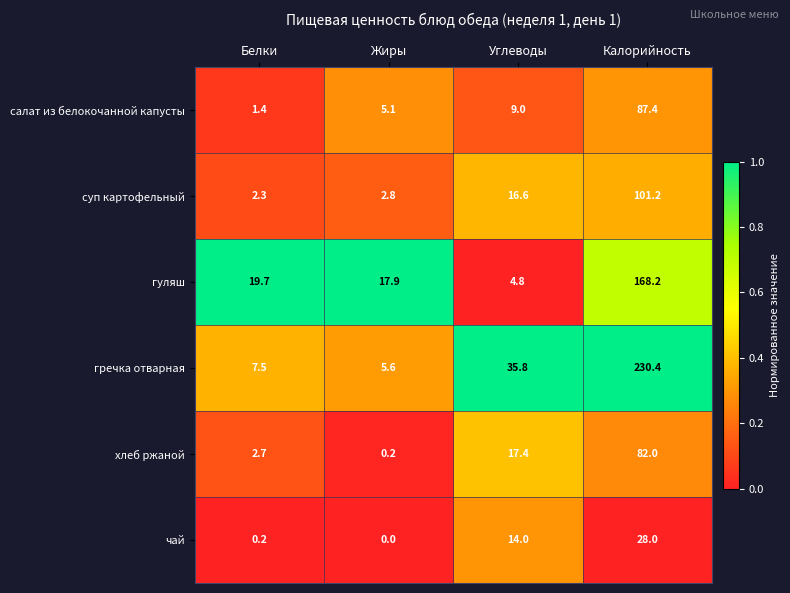

What is the sum of the чай values at Углеводы and Калорийность?

42.0